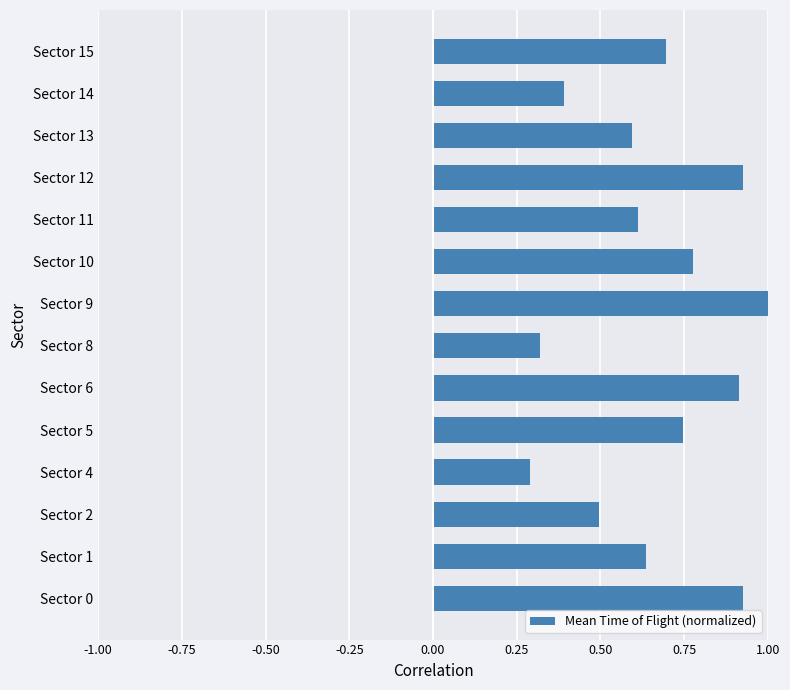

What is the sum of all values?

9.3